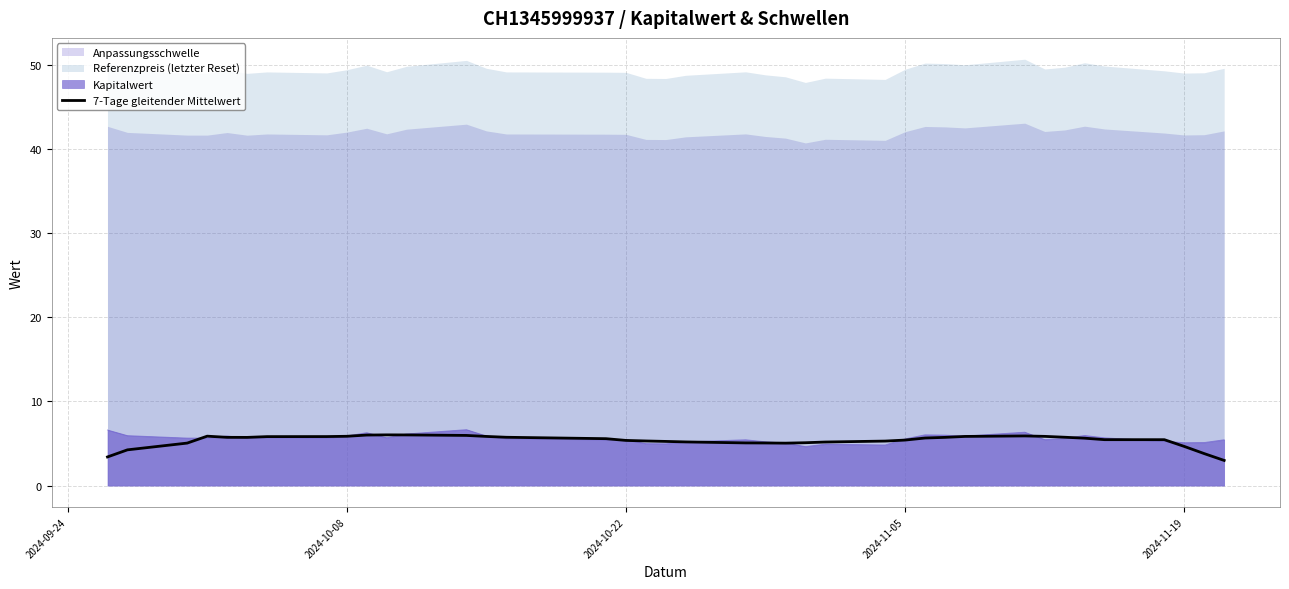

What is the minimum value for Kapitalwert?

4.6